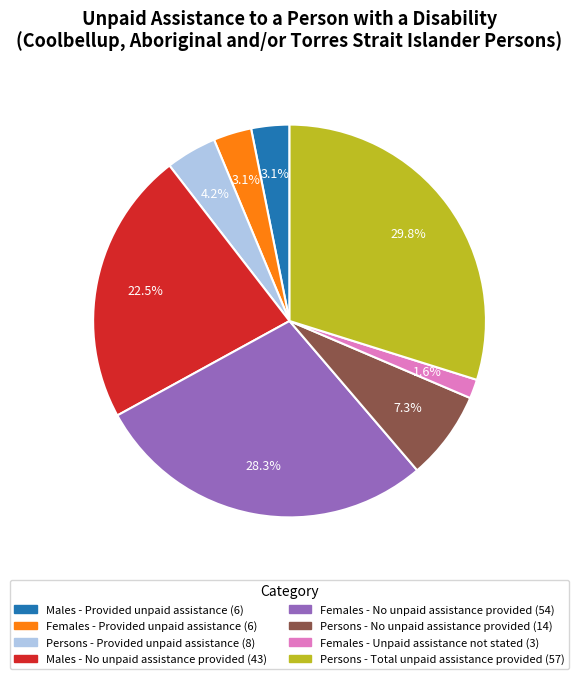

How many segments does this pie chart have?

8